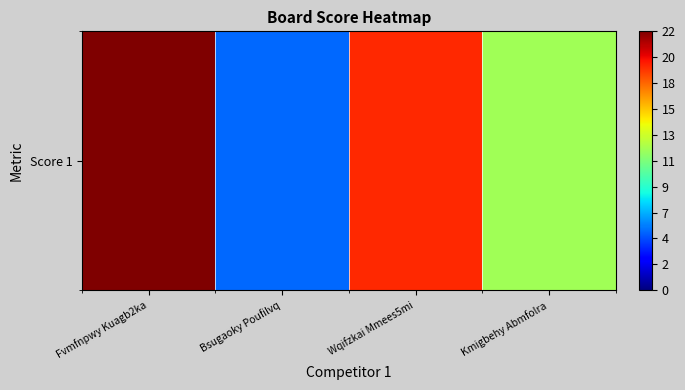

Which label corresponds to the largest value in the chart?

Fvmfnpwy Kuagb2ka